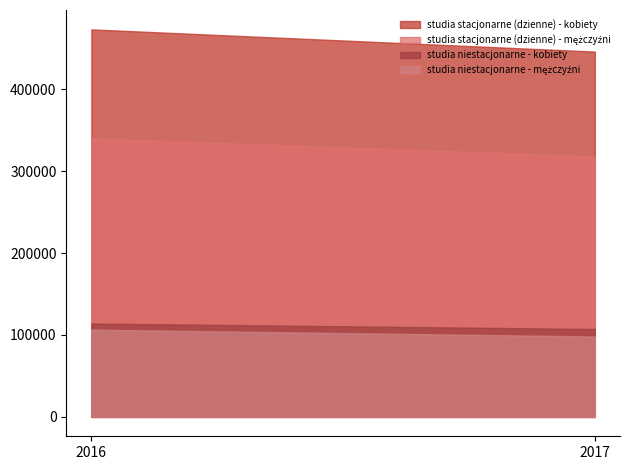

Reading right to left, list all the values displayed in this chart.

studia stacjonarne (dzienne) - kobiety: 2017=445987	2016=473088
studia stacjonarne (dzienne) - mężczyźni: 2017=318099	2016=340148
studia niestacjonarne - kobiety: 2017=107311	2016=114026
studia niestacjonarne - mężczyźni: 2017=98145	2016=106539